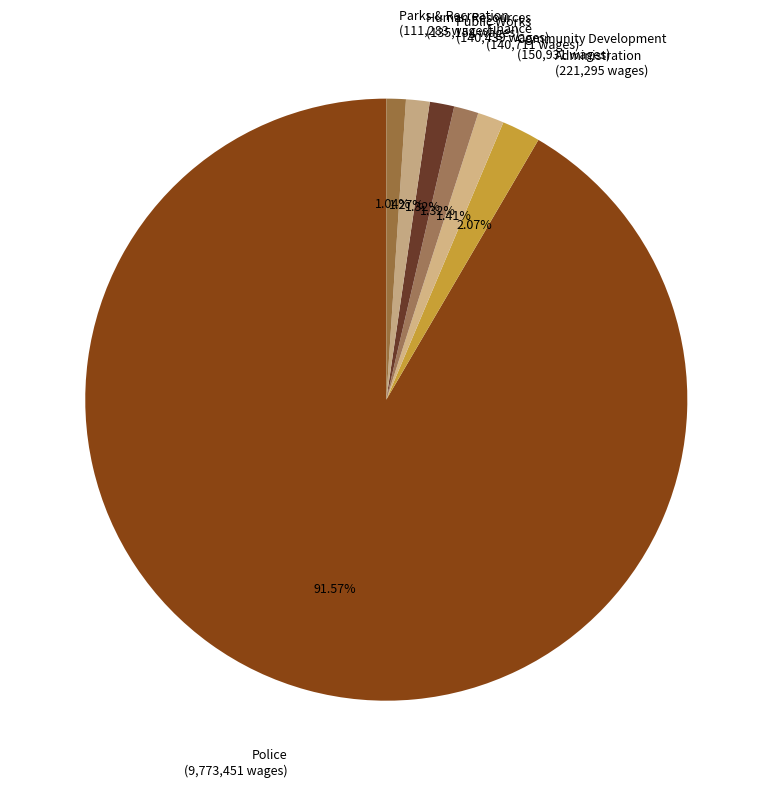

How many segments does this pie chart have?

7